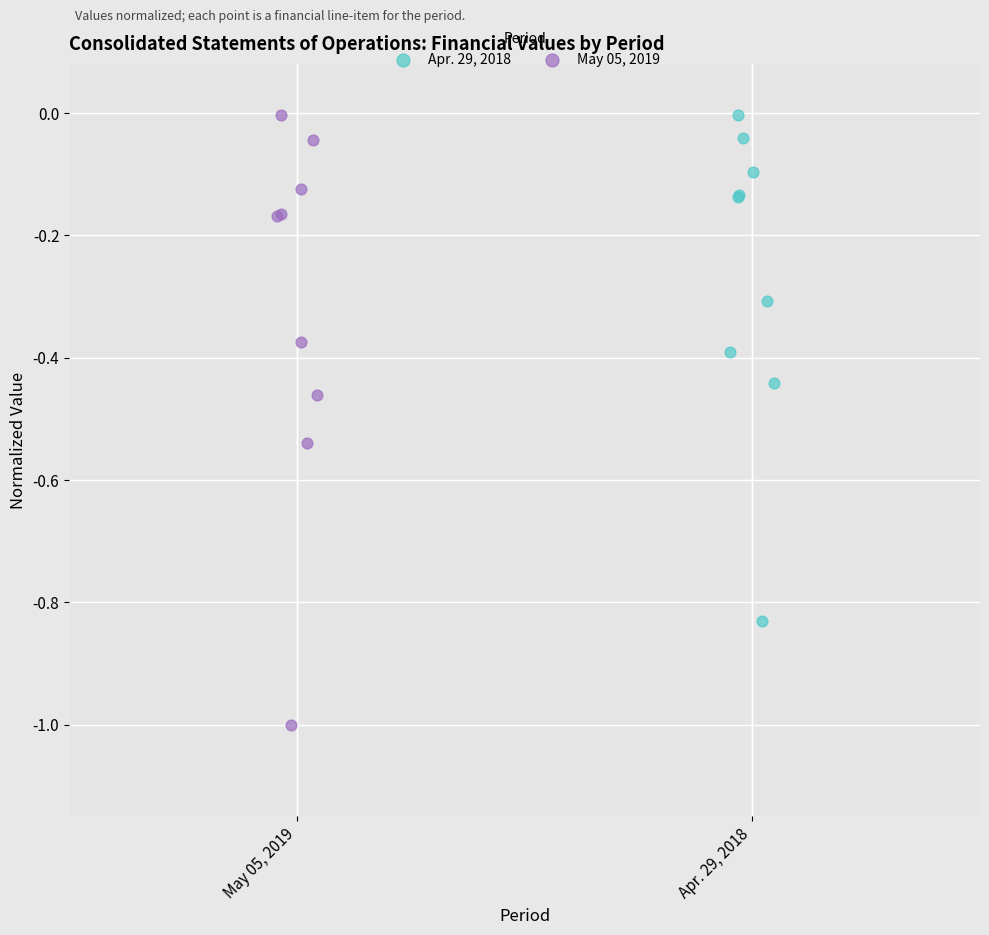

Which series has the largest Y range (max minus min)?

May 05, 2019